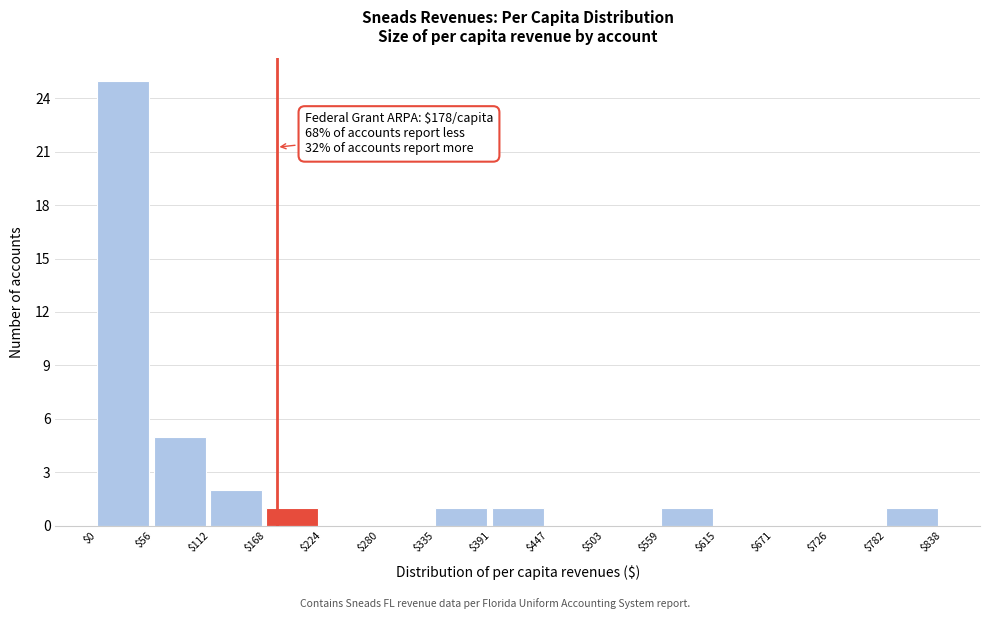

Which range on the x-axis has the tallest bar?

$0 to $56